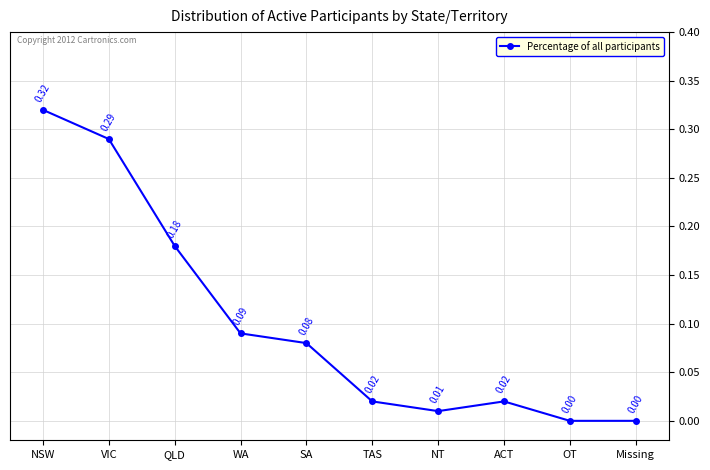

Which has a higher value, QLD or ACT?

QLD